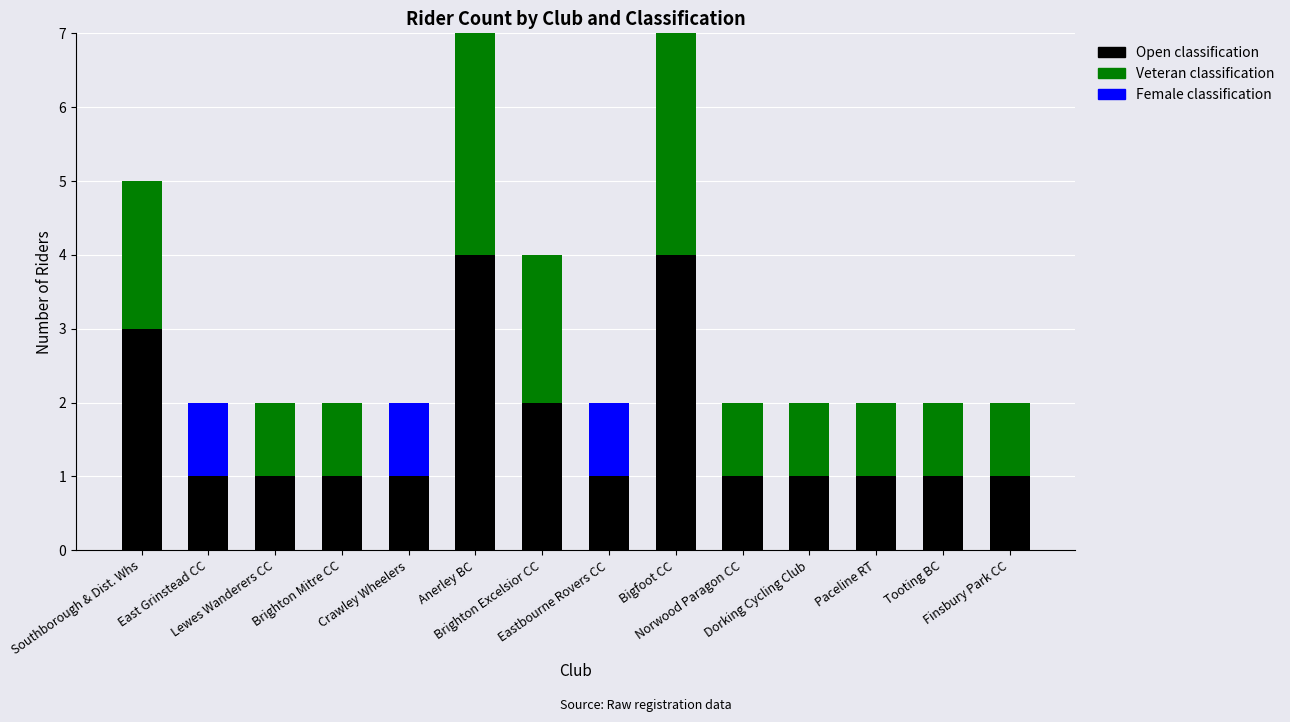

True or false: Open has a value of 1 at East Grinstead CC.

True